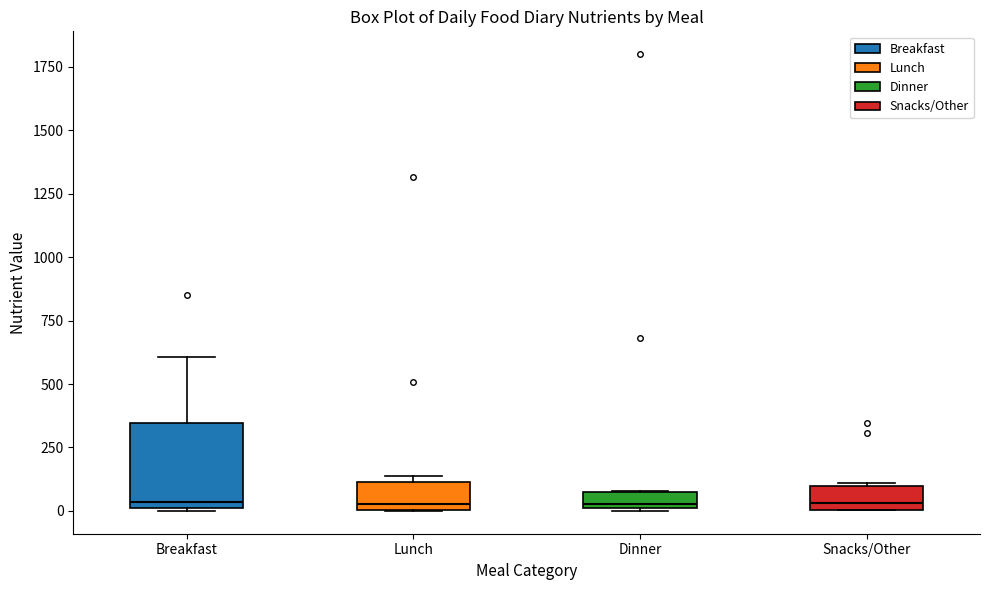

Which box is the tallest, from its lower edge to its upper edge?

Breakfast